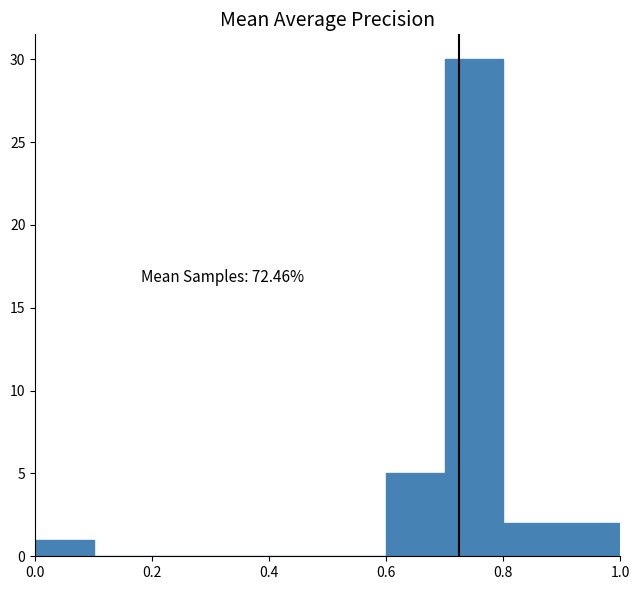

Which range on the x-axis has the tallest bar?

0.7 to 0.8